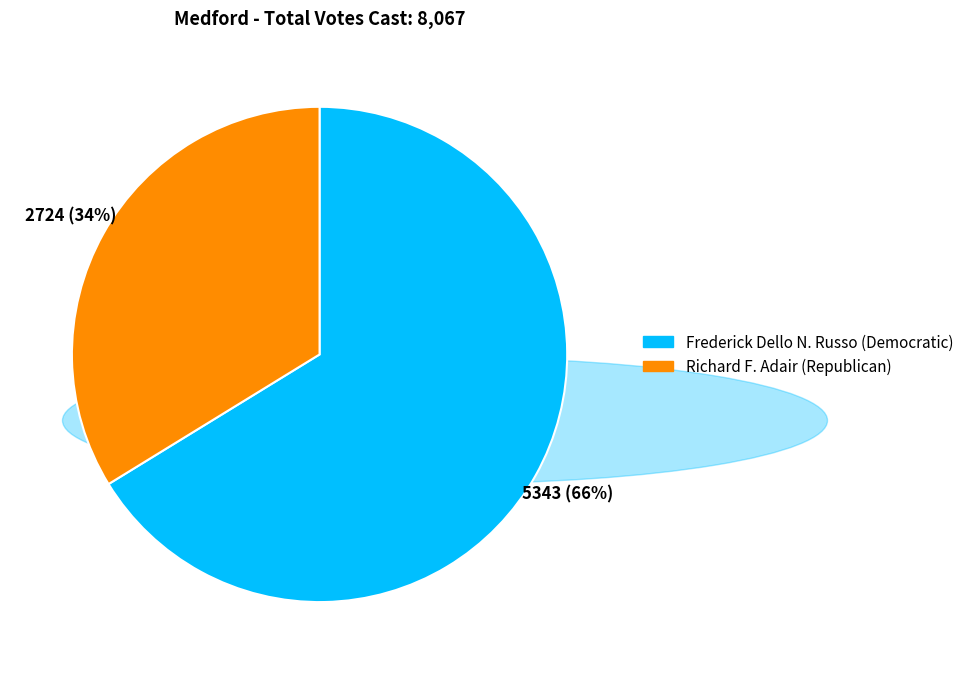

Does any single category account for the majority?

Yes